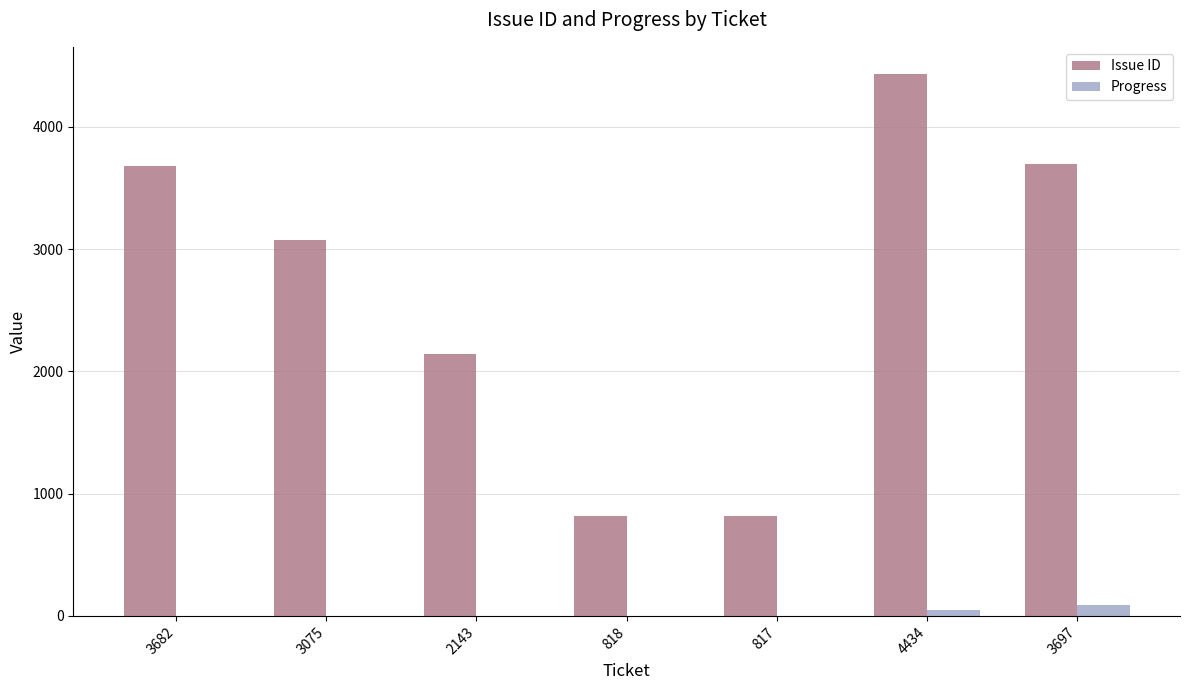

The value of Issue ID at 3682 is 3682. True or false?

True